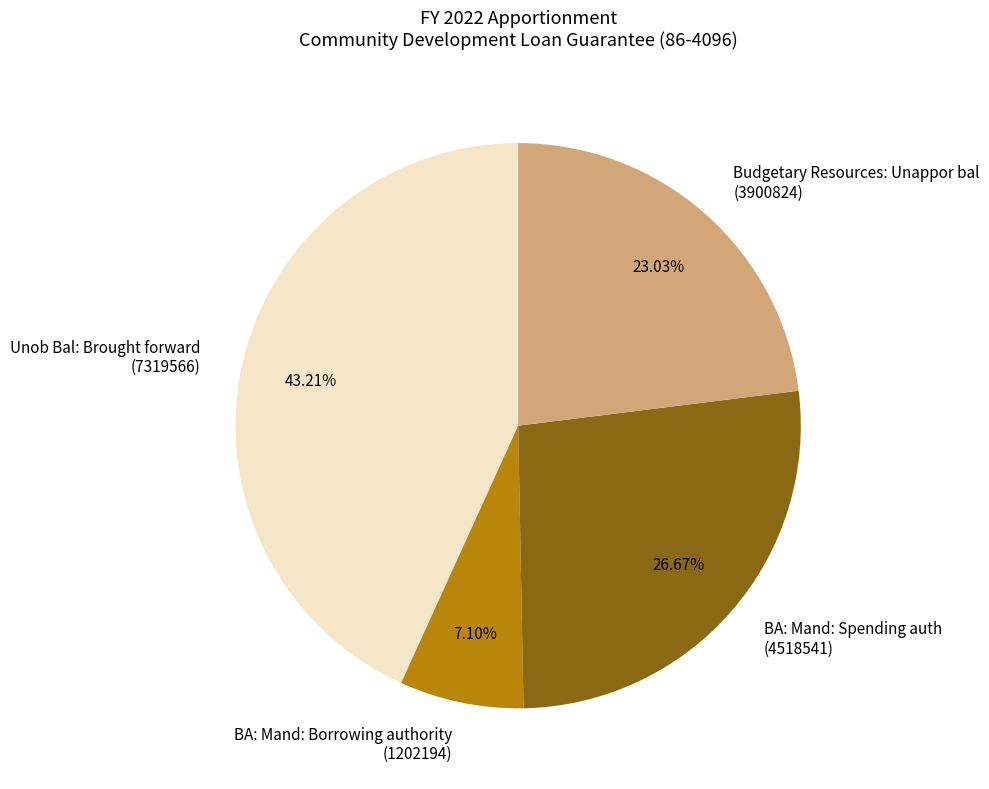

What is the smallest slice in the pie chart?

BA: Mand: Borrowing authority